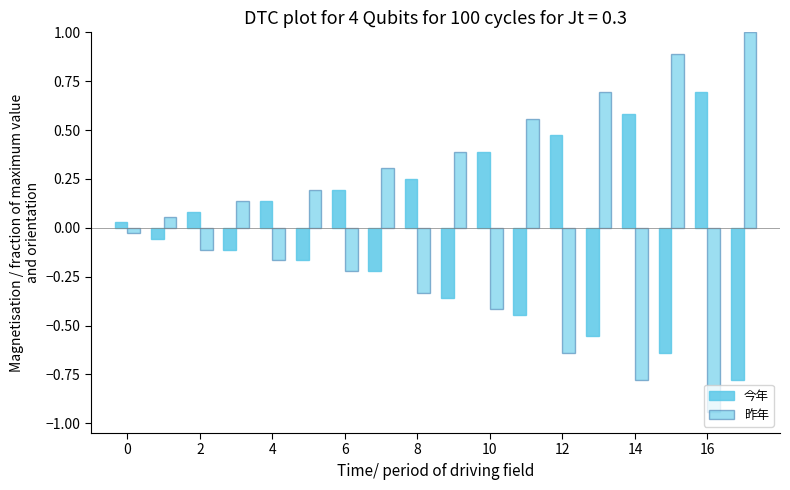

Count the number of categories in the chart.

18